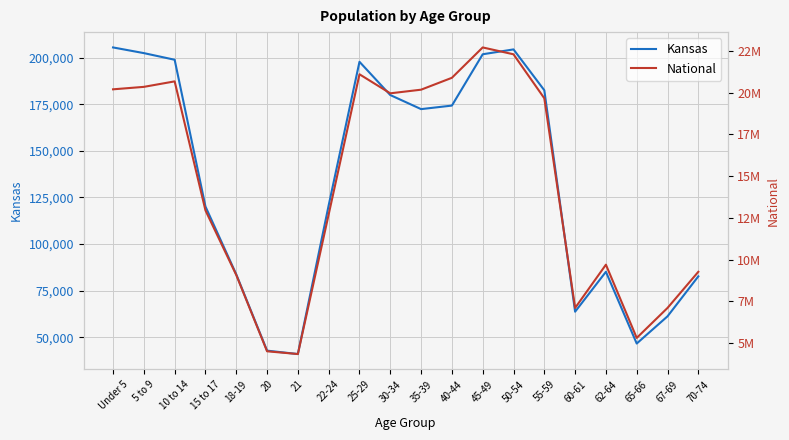

Count the number of data series in this chart.

2